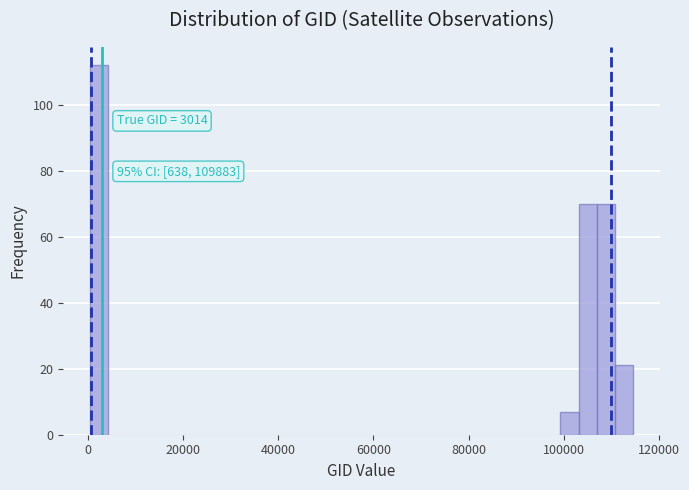

Around what value on the x-axis is the tallest bar? Give the approximate position of its centre, as read against the axis.

2000